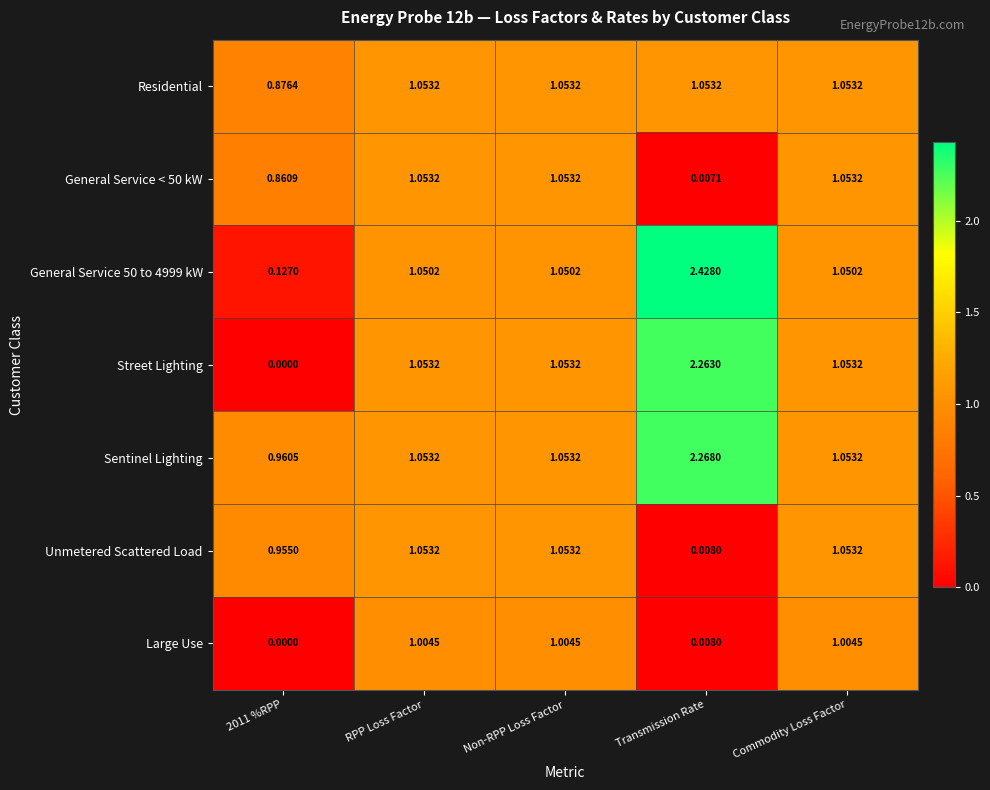

Which series changed the most between Non-RPP Loss Factor and Transmission Rate?

General Service 50 to 4999 kW